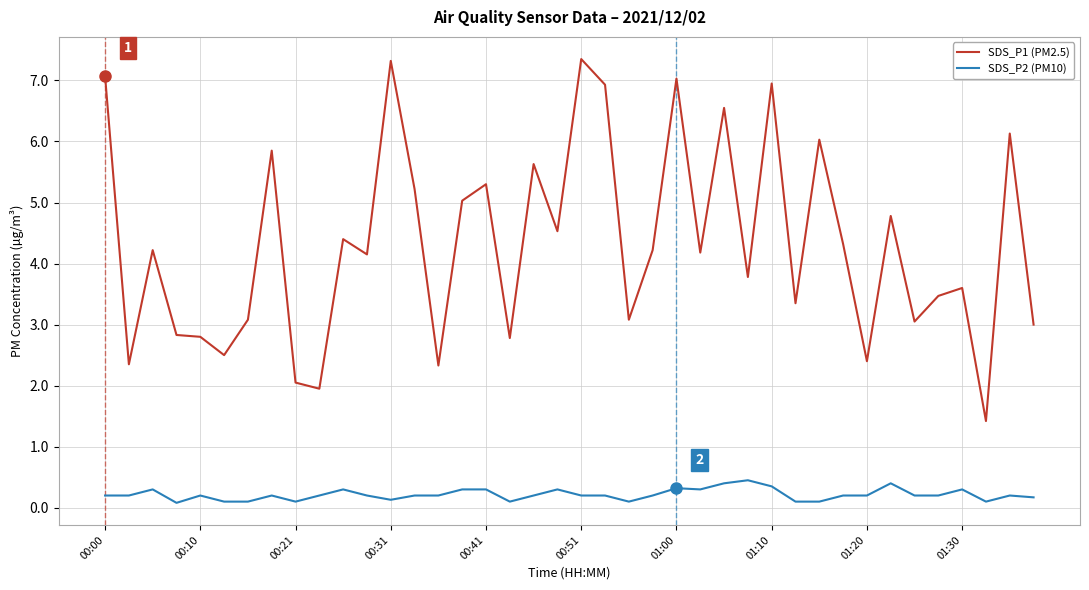

What is the difference between the maximum and minimum values in the SDS_P2 (PM10) series?

0.4